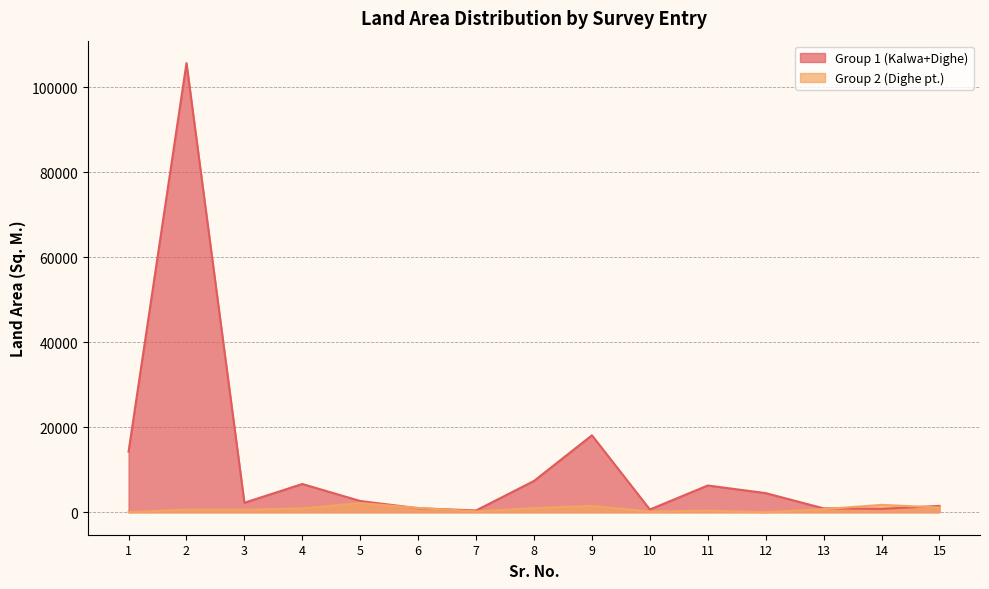

Which category has the highest value across all series?

2